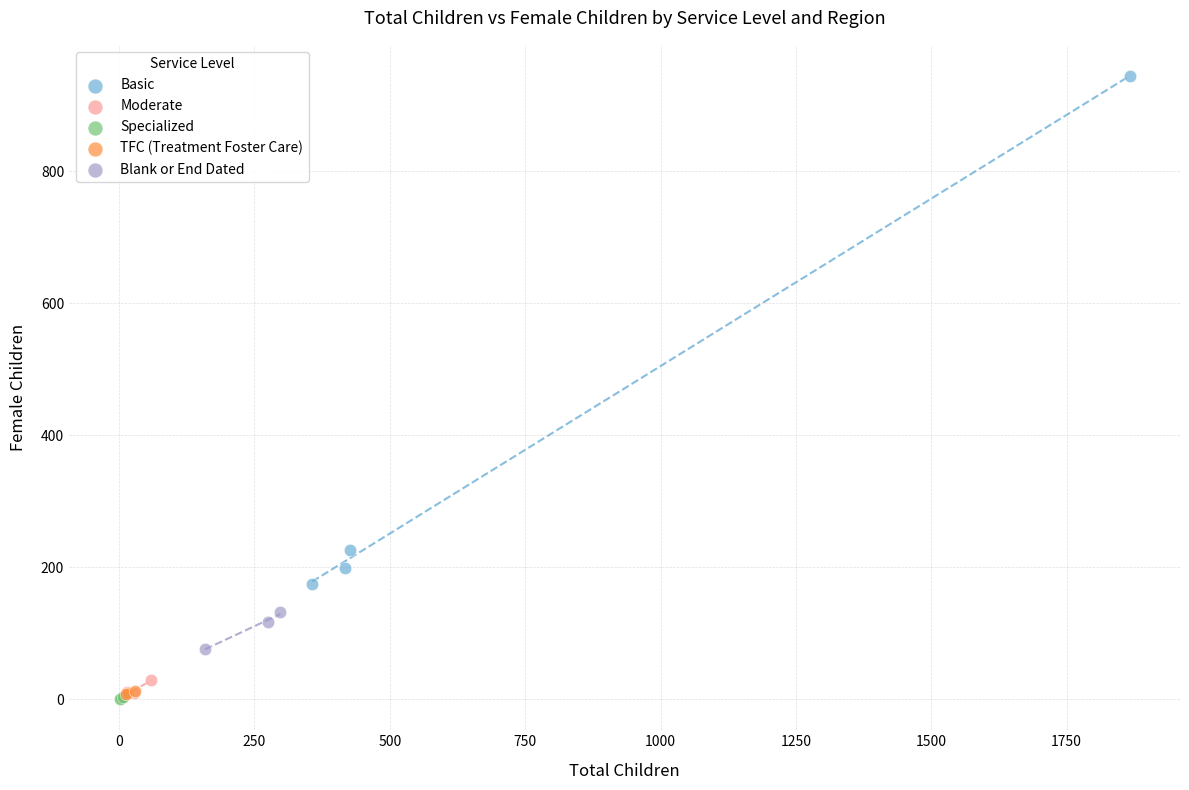

Which series has the widest spread of Y values?

Basic